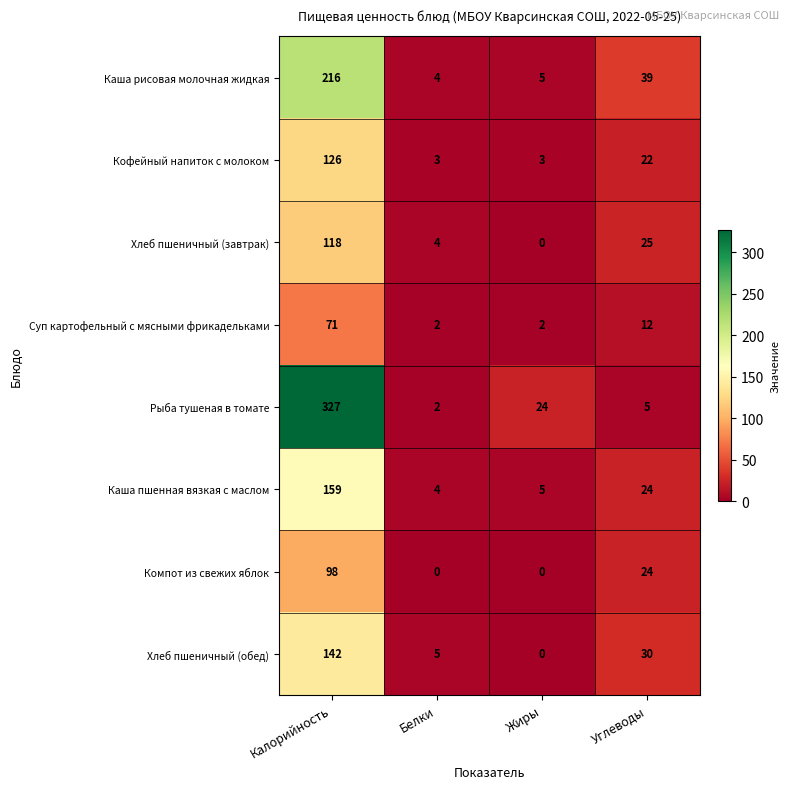

What is the spread (max minus min) of values at Калорийность?

256